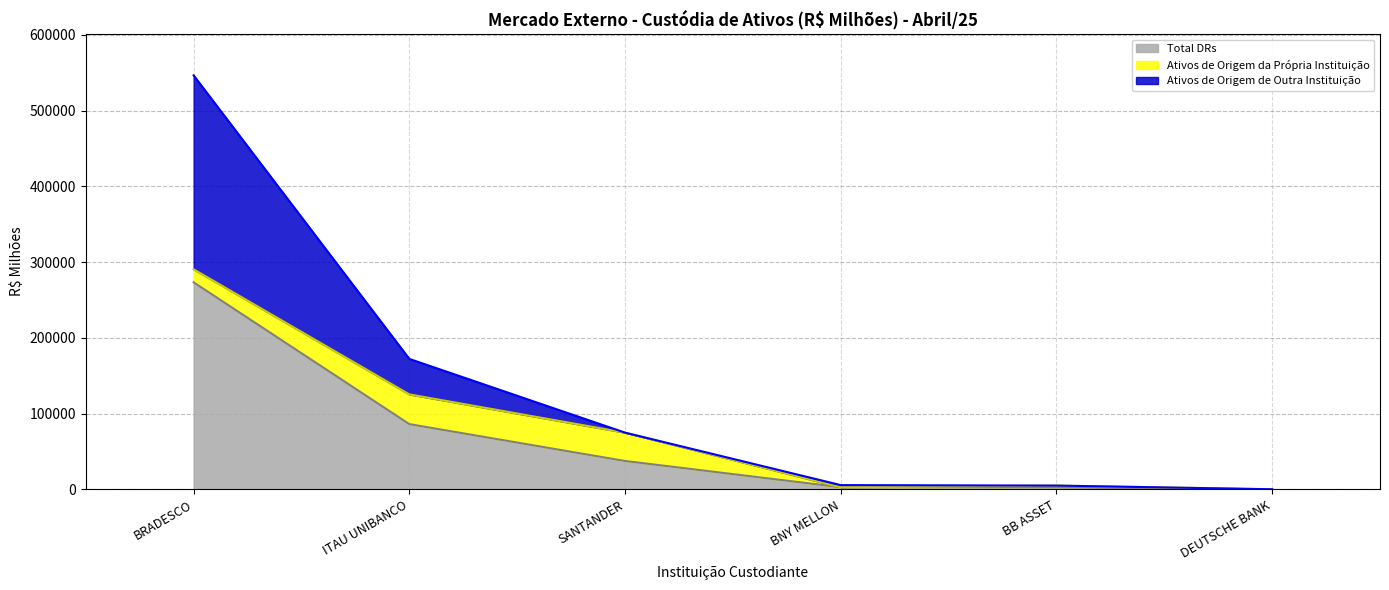

Where does the Total DRs series first go above 37428?

BRADESCO